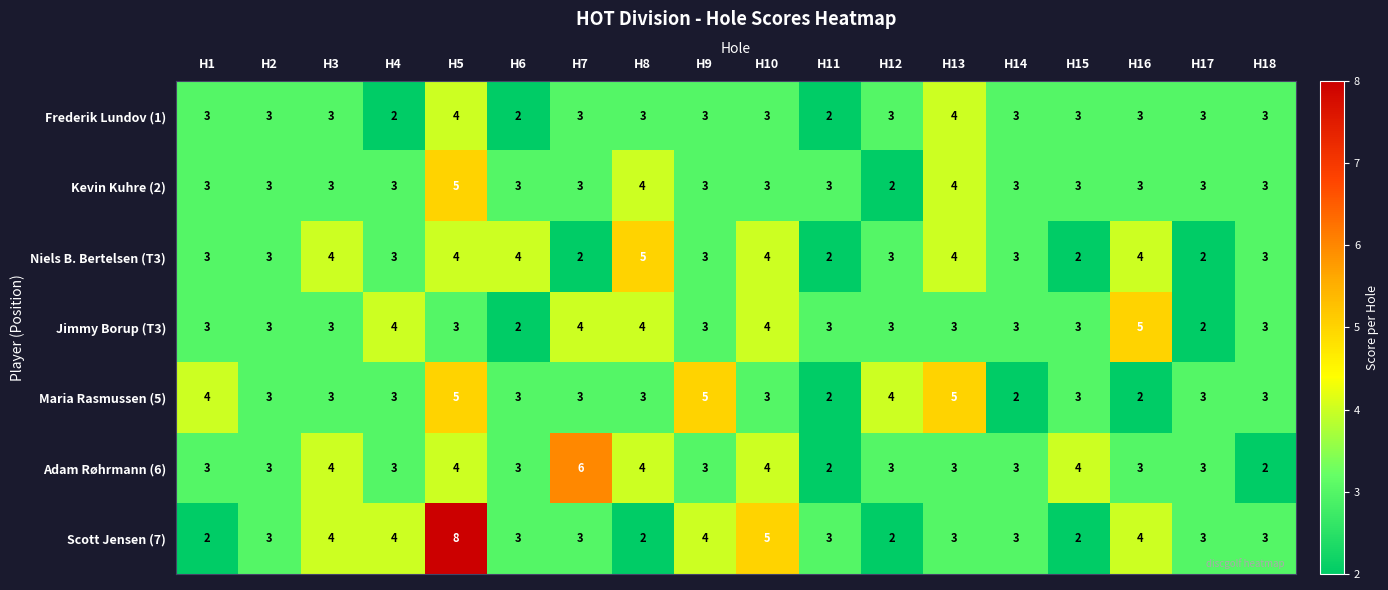

What is the sum of the Frederik Lundov (1) values at H6 and H8?

5